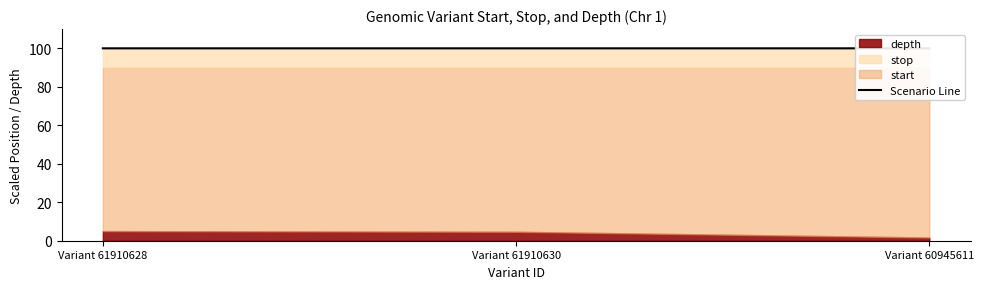

What is the label of the 1st point from the right?

Variant 60945611